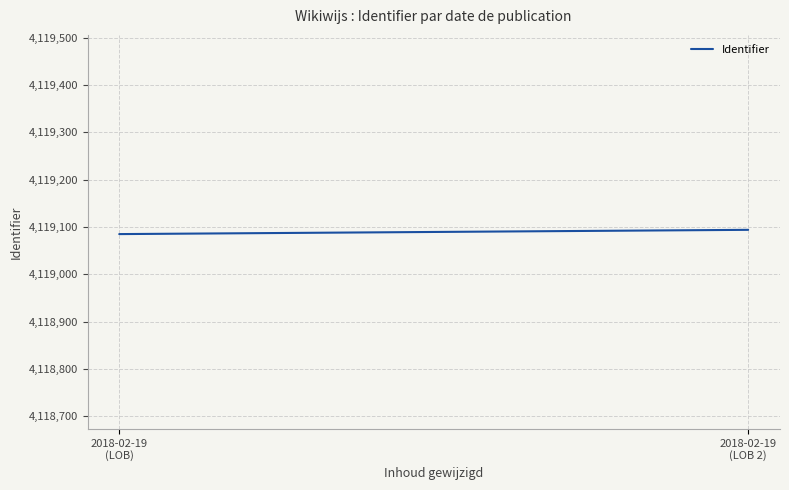

How many lines are shown in the chart?

1